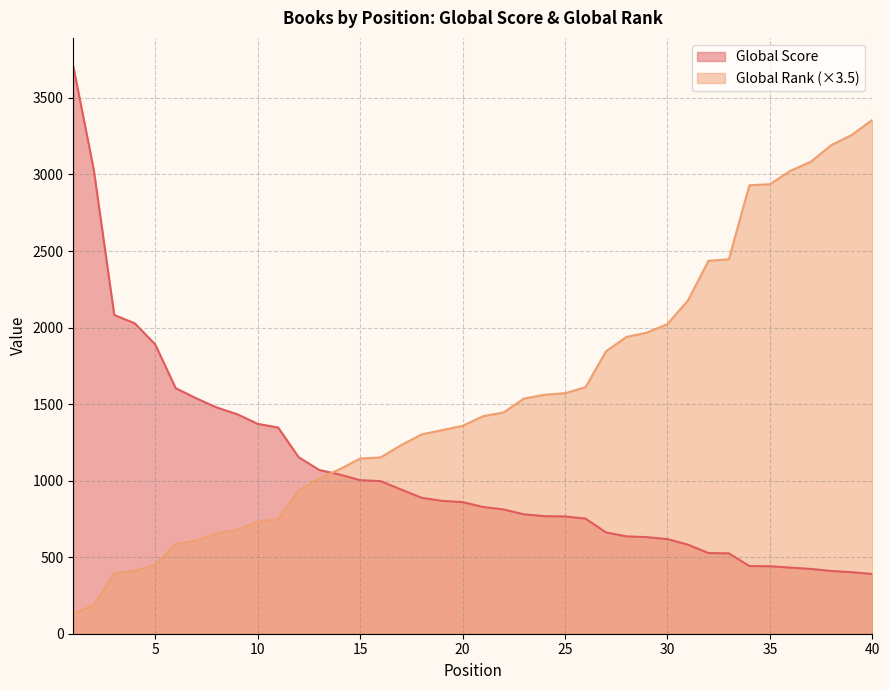

What is the total value across all series at 10?

2102.5